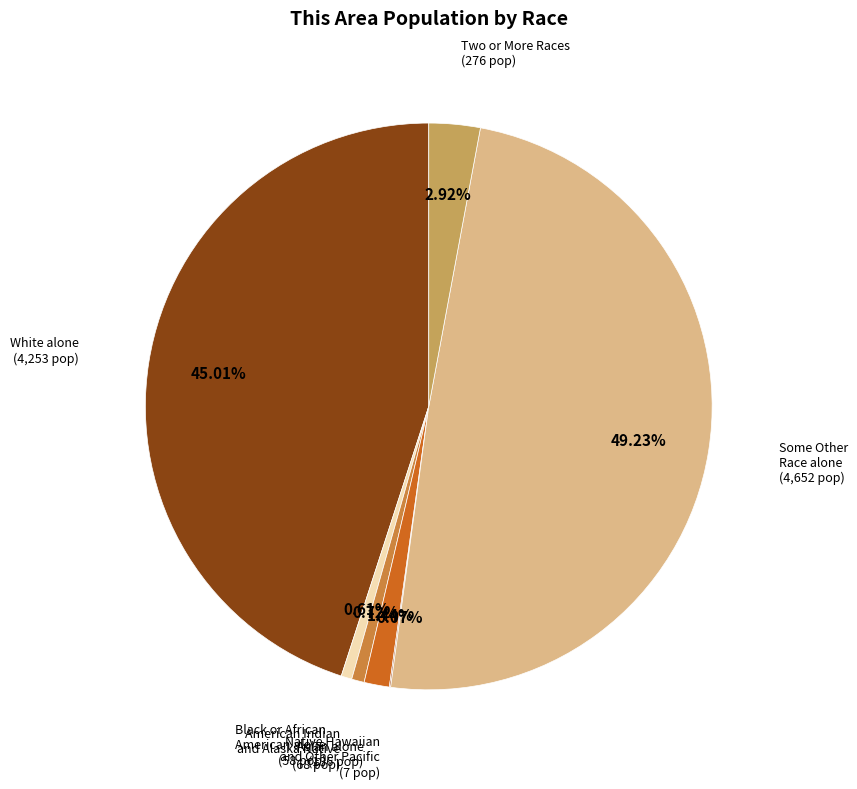

What percentage is the Two or More Races slice, to the nearest percent?

3%